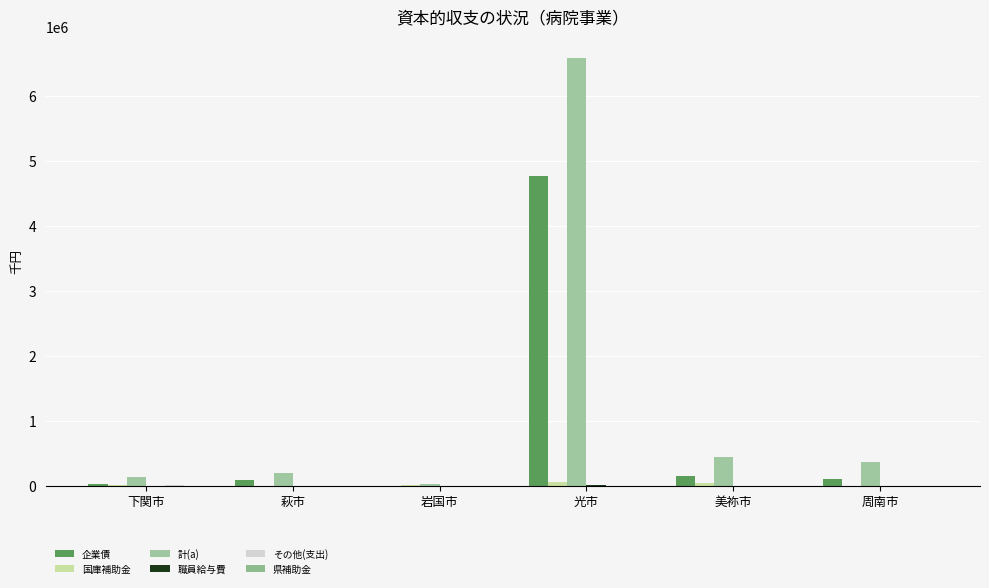

At how many categories does at least one series exceed 1554634?

1